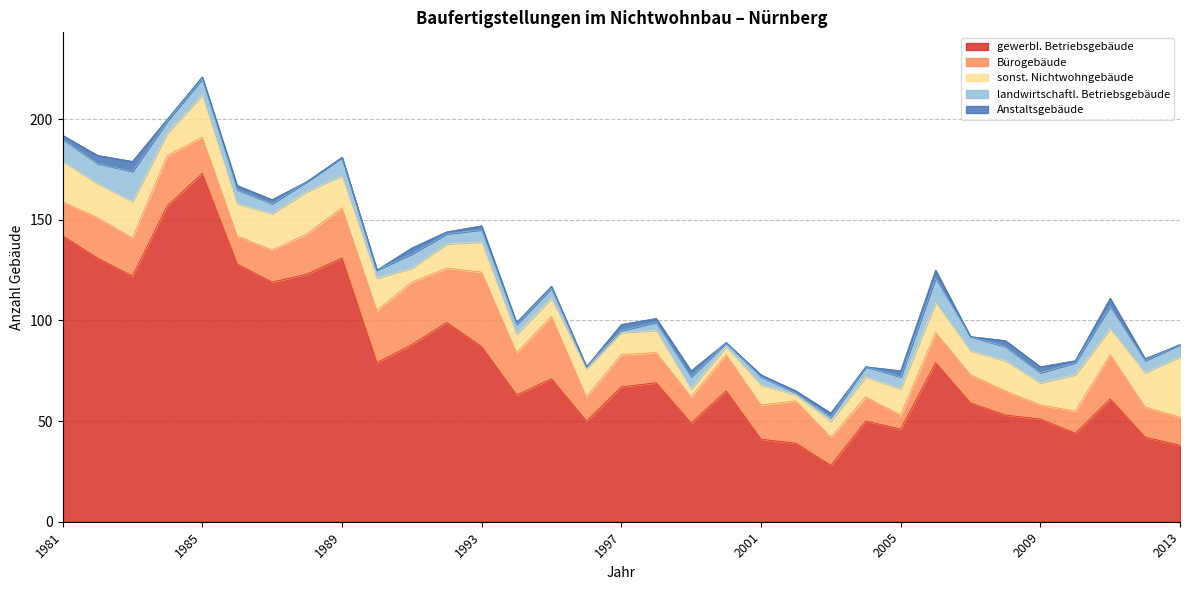

In Bürogebäude, how many points are higher than both neighbors (excluding endpoints)?

10